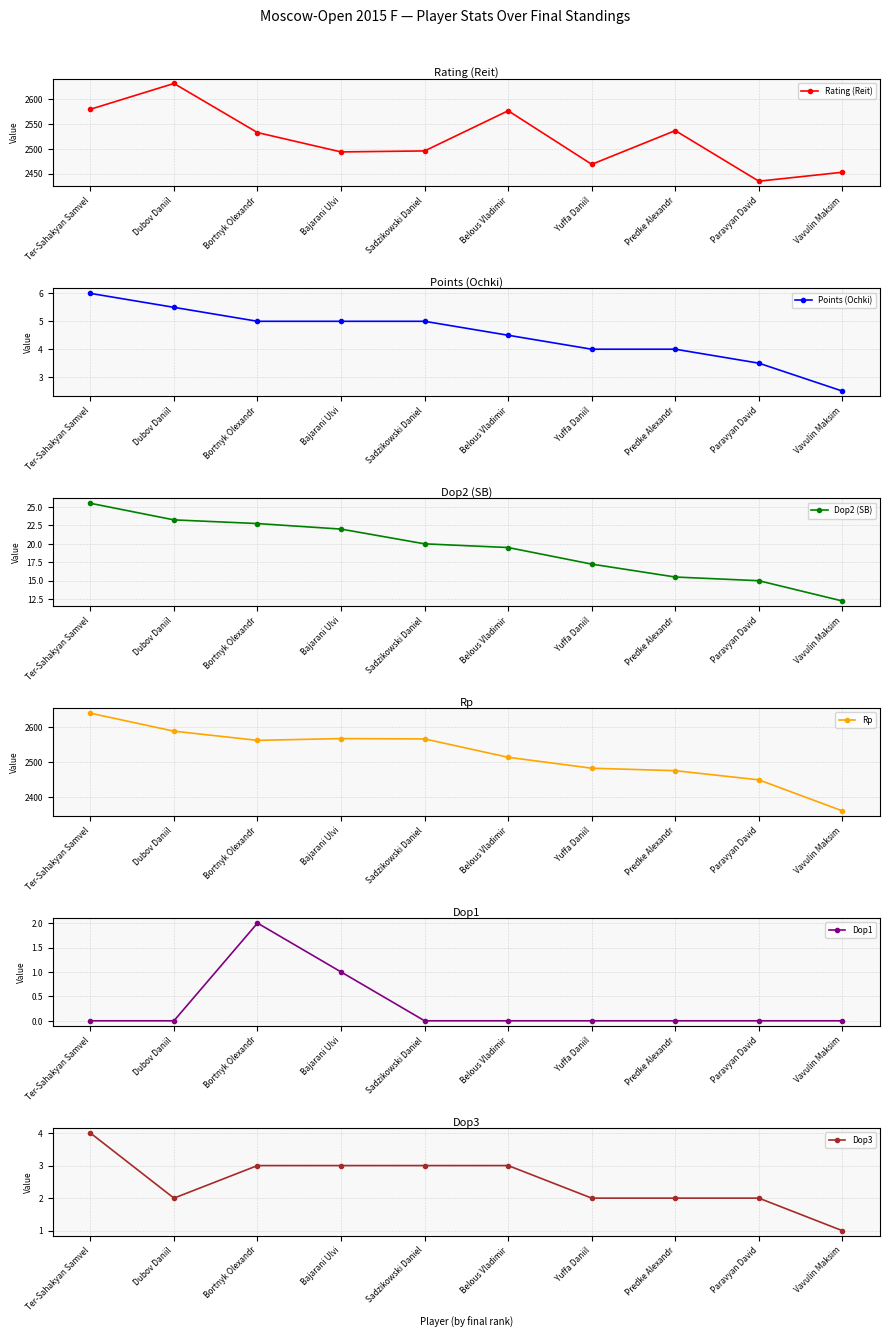

List the labels in order of Points (Ochki) value, largest first.

Ter-Sahakyan Samvel, Dubov Daniil, Bortnyk Olexandr, Bajarani Ulvi, Sadzikowski Daniel, Belous Vladimir, Yuffa Daniil, Predke Alexandr, Paravyan David, Vavulin Maksim